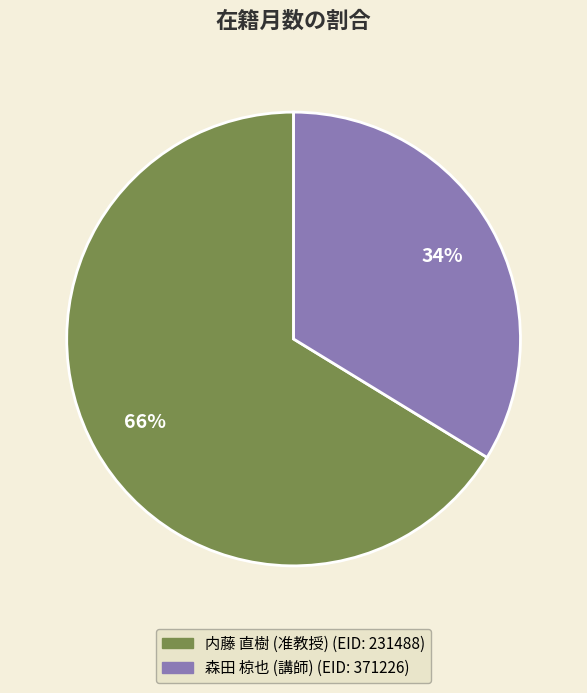

What is the majority slice?

内藤 直樹 (准教授)